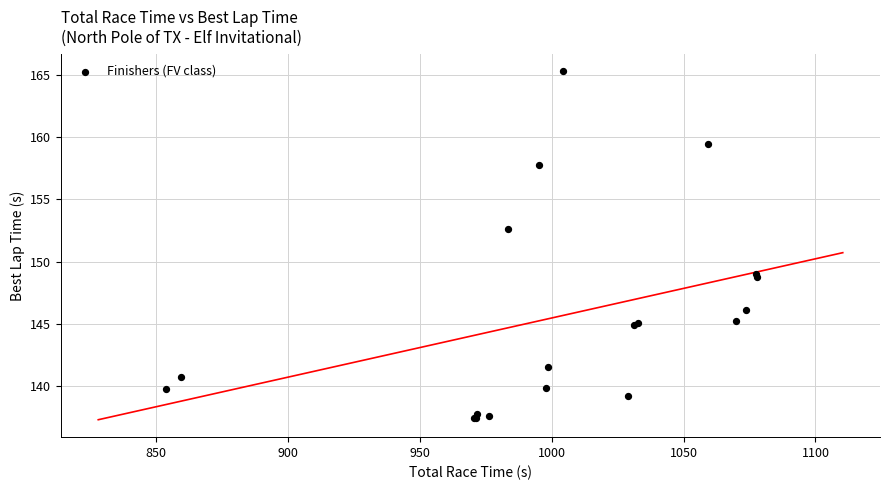

What Y value in the scatter plot is closest to 151?

152.6